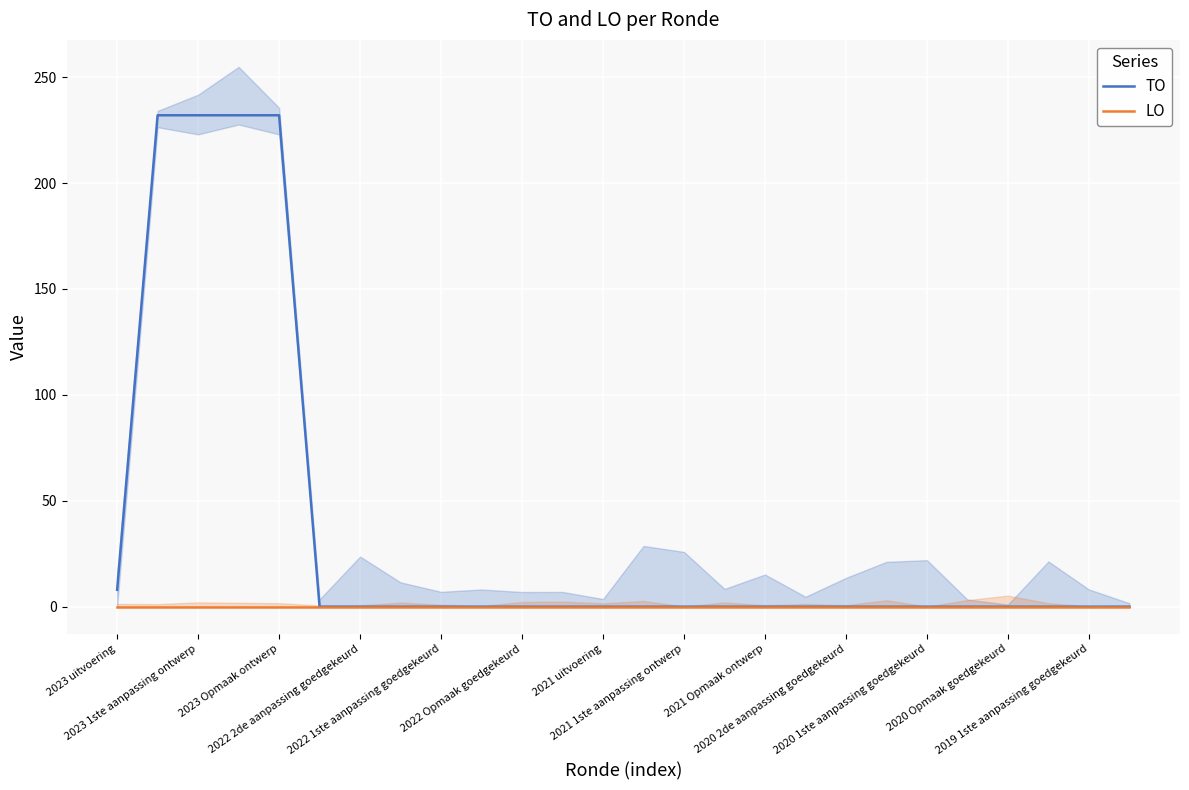

What is the highest value of the TO series?

232